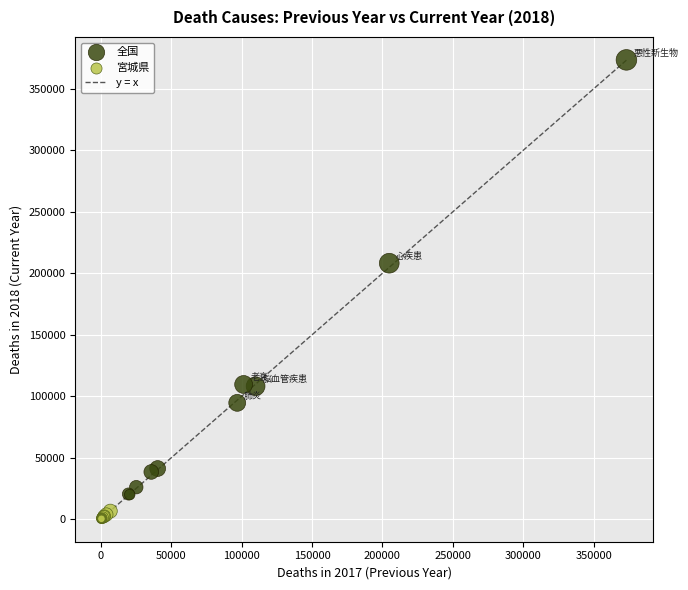

Which series reaches the minimum Y coordinate?

宮城県